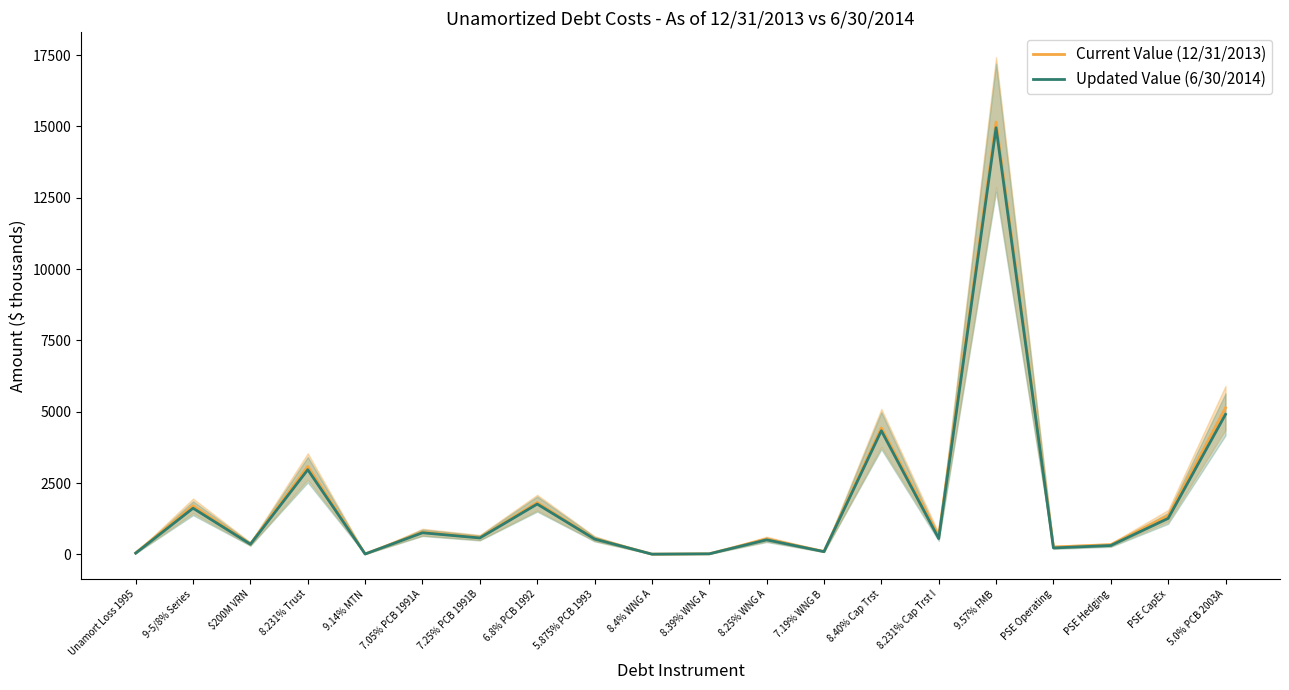

What is the difference between the Current Value (12/31/2013) values at $200M VRN and 8.39% WNG A?

344.6